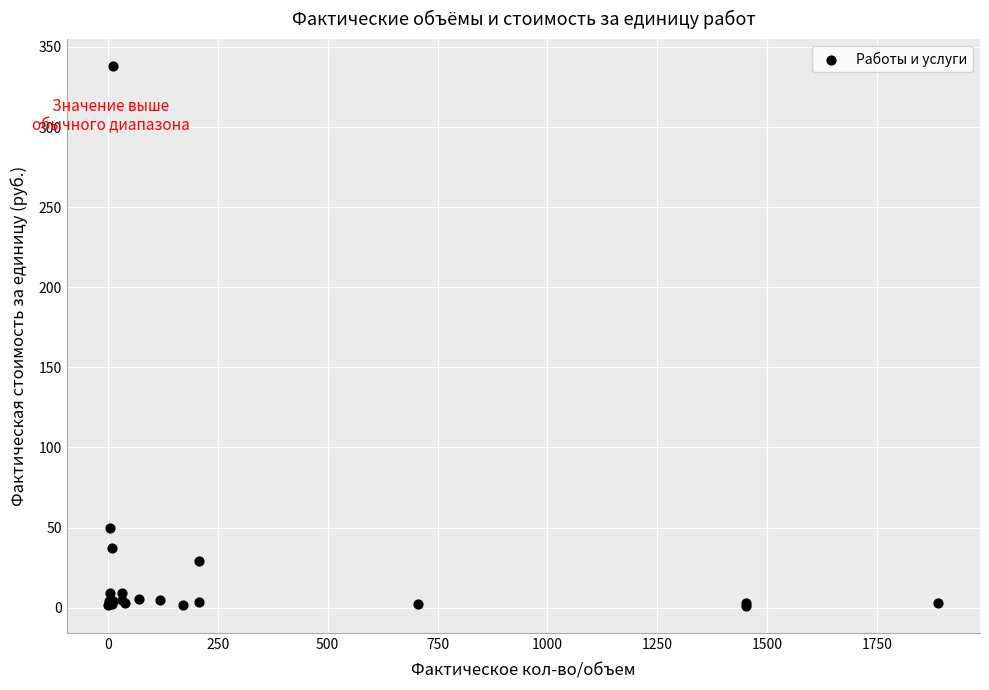

What Y value in the scatter plot is closest to 169?

49.8